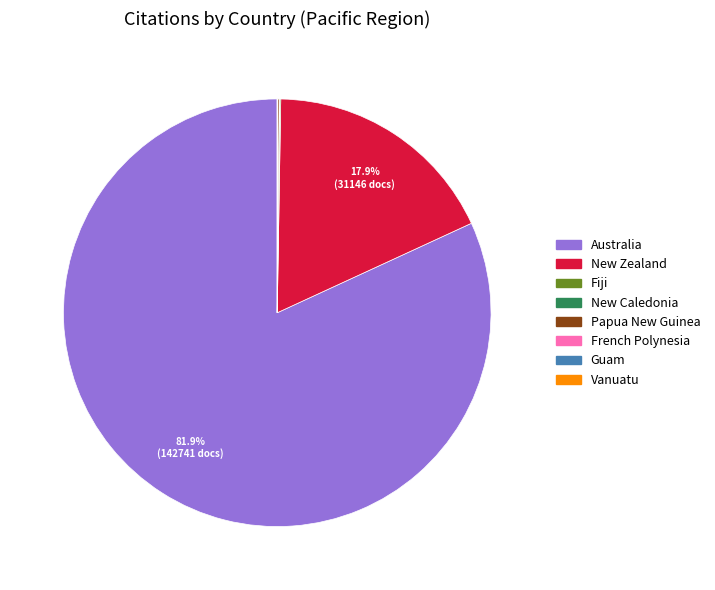

What portion of the pie excludes Australia?

18.1%